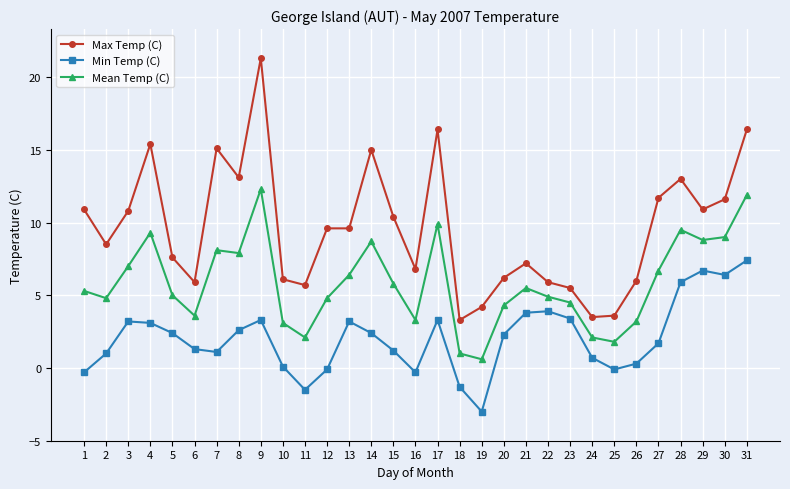

Read the Mean Temp (C) value at 28.

9.5